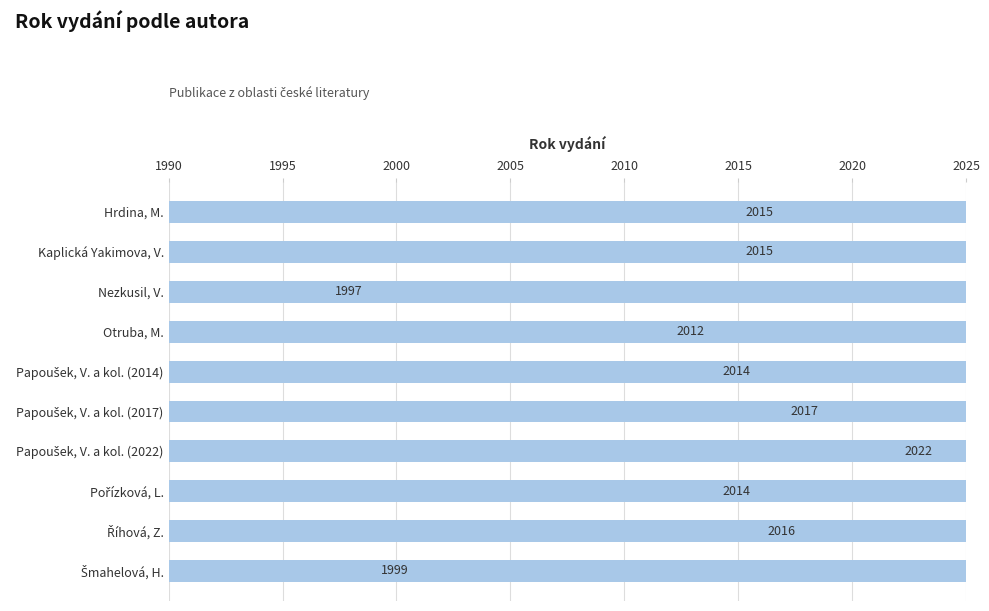

What is the smallest value displayed?

1997